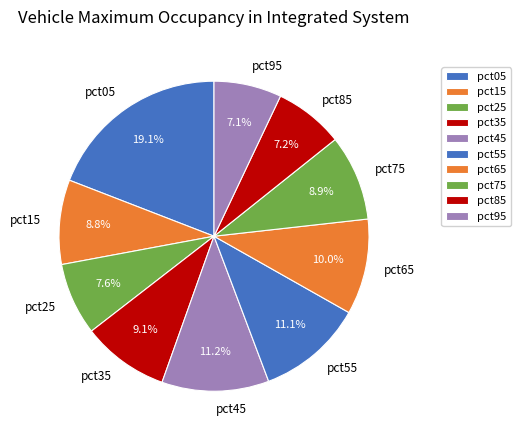

What percentage is NOT represented by pct25?

92.4%